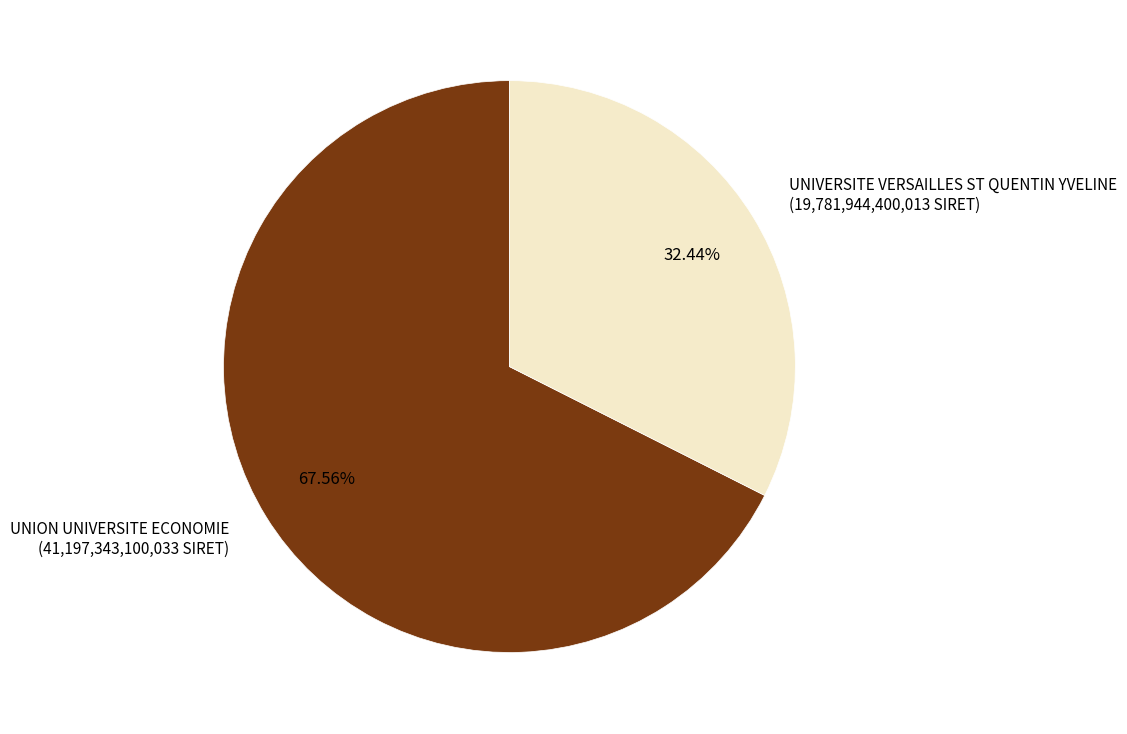

Is it true that UNION UNIVERSITE ECONOMIE is 73% of the pie?

False